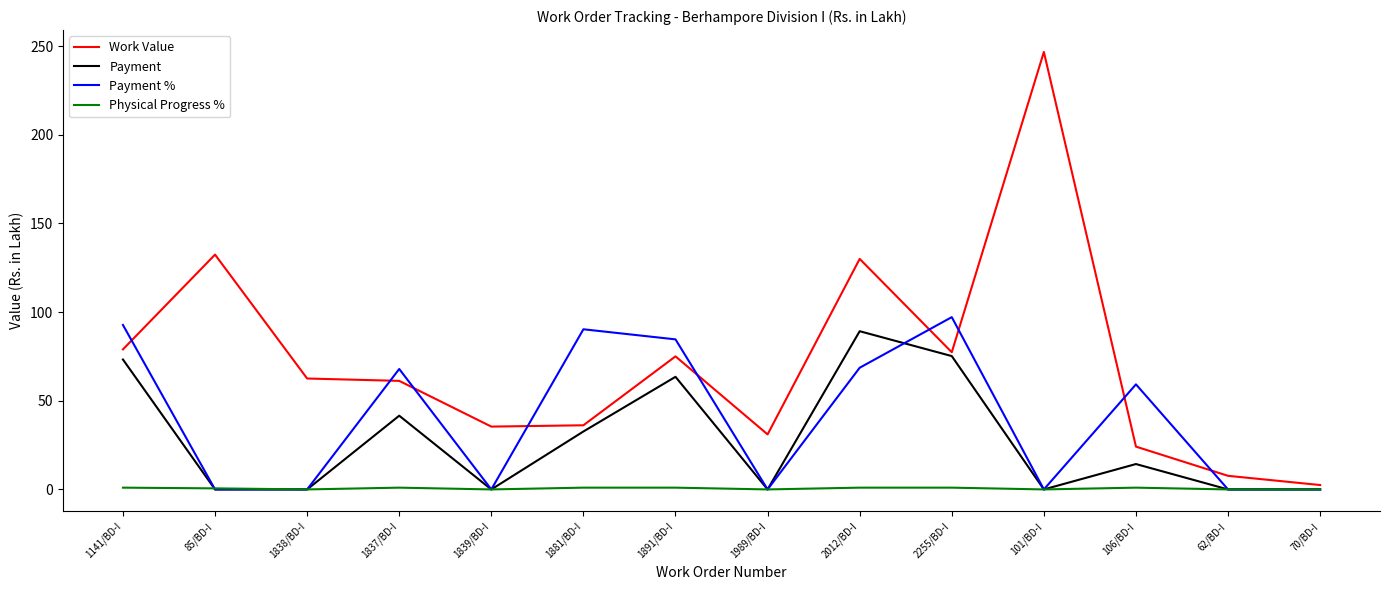

Is this an area chart (filled region under the line)?

No